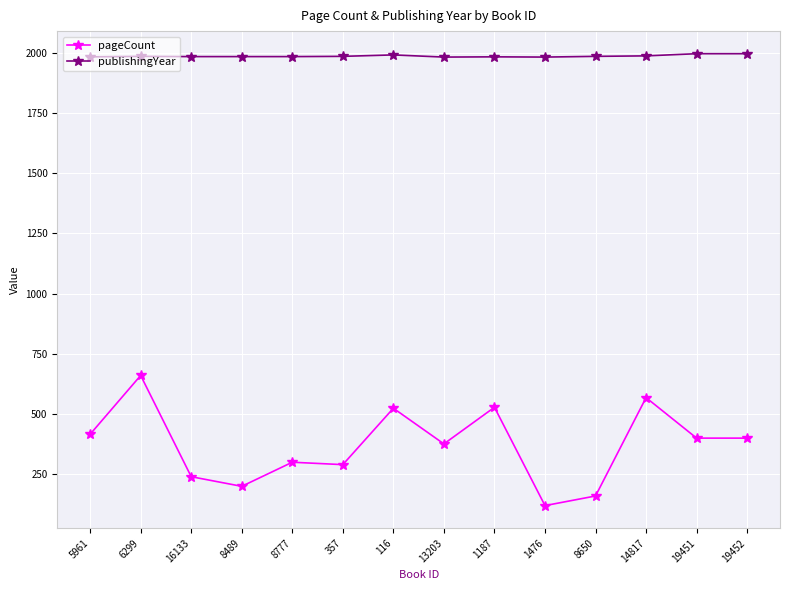

What is the greatest value displayed?

1995